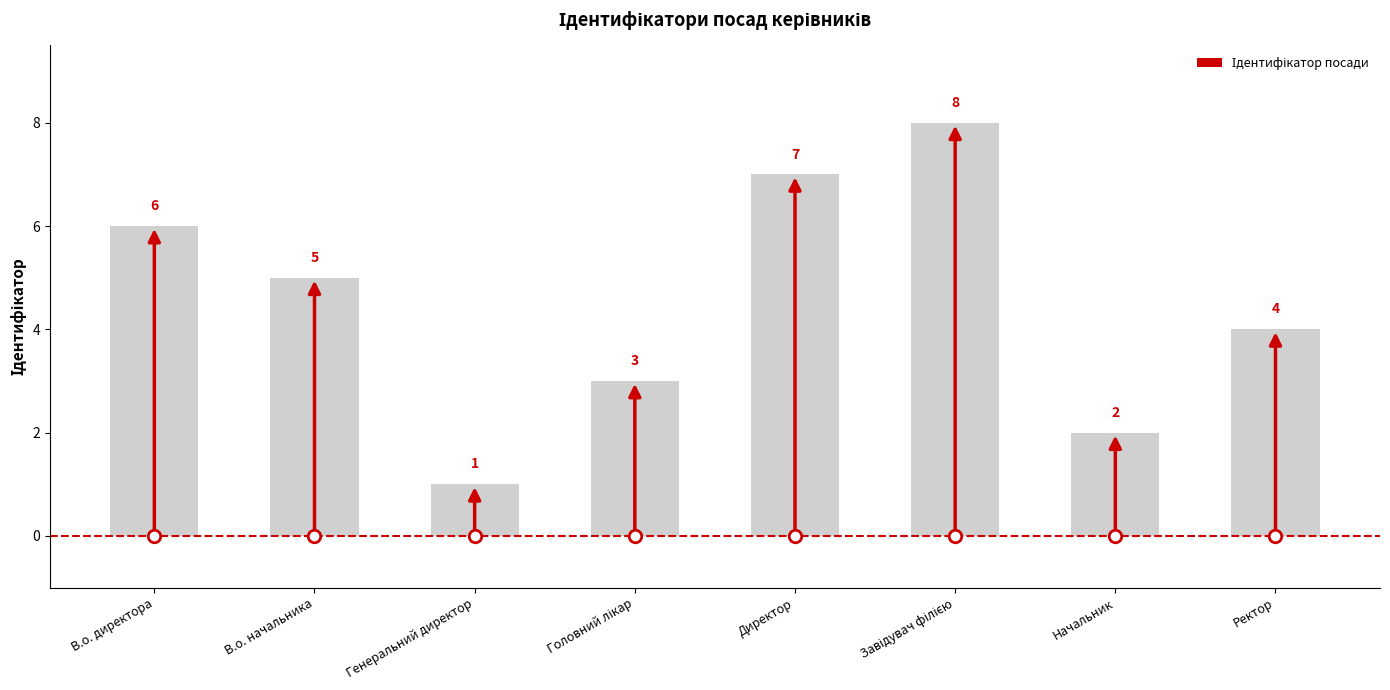

What is the value of the 7th bar from the left?

2